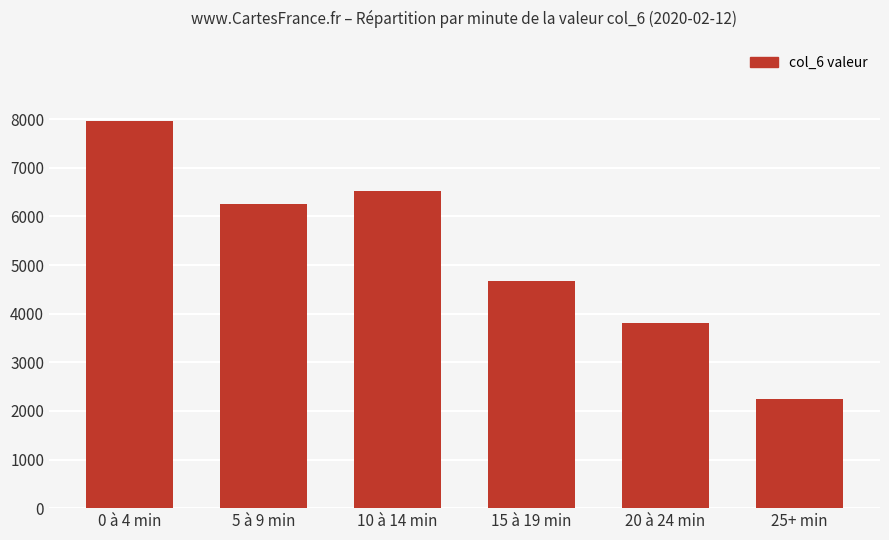

What is the greatest value displayed?

7964.3